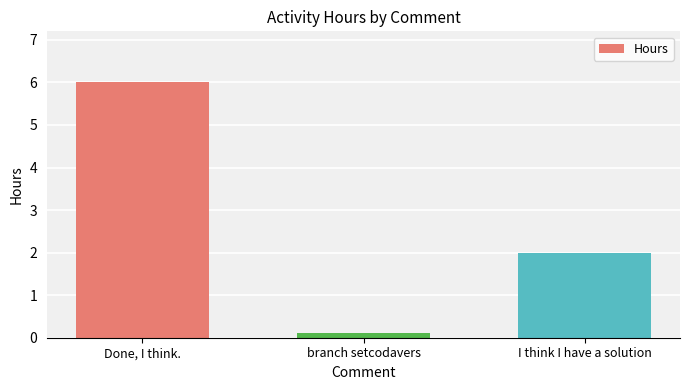

List the labels in order of value, largest first.

Done, I think., I think I have a solution, branch setcodavers